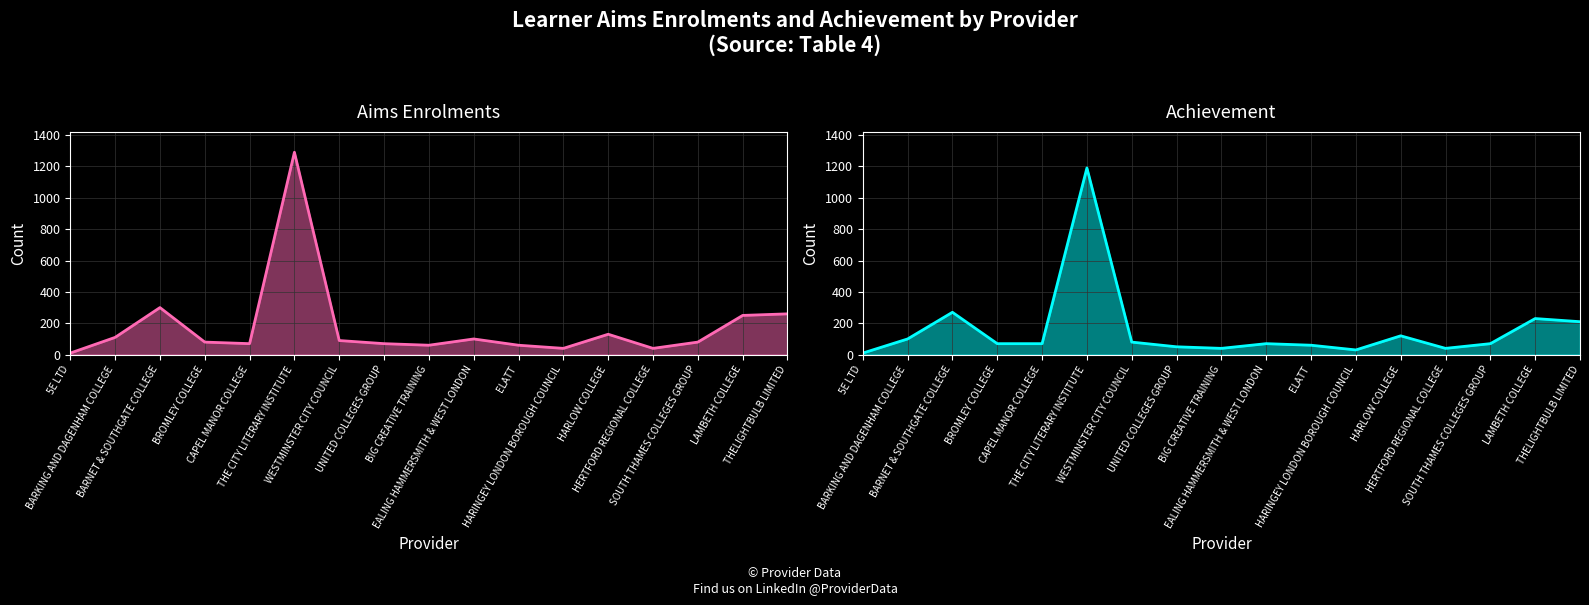

How many values in the Achievement series exceed 70?

7